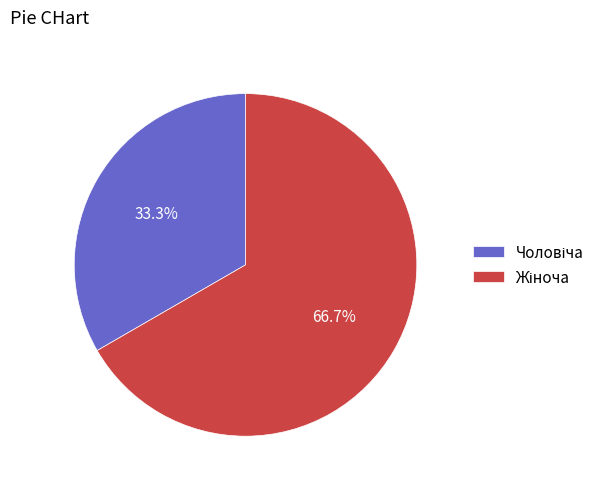

Is there any slice that represents more than half of the pie?

Yes